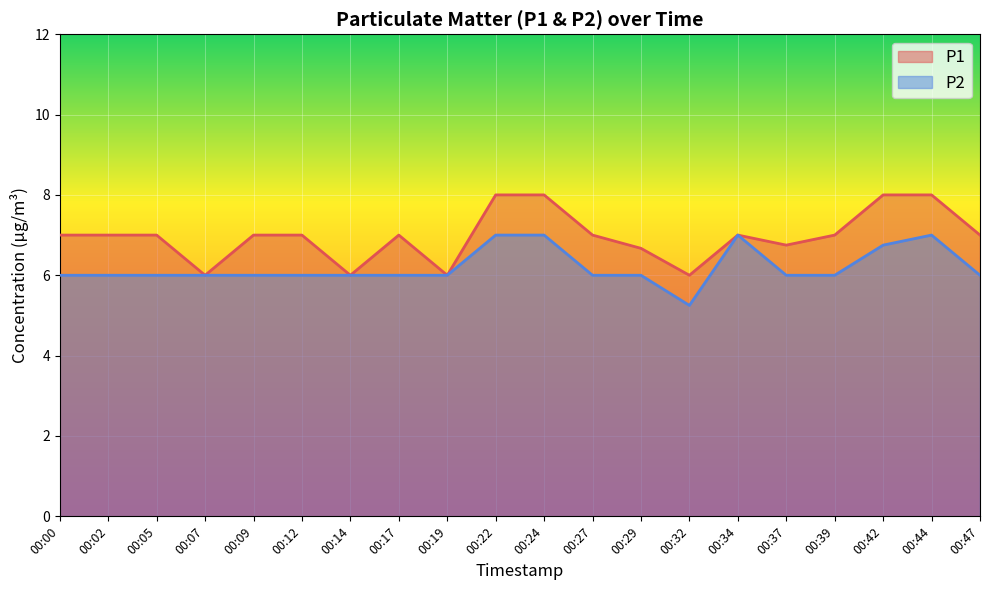

Where is the first local minimum for P1?

00:07